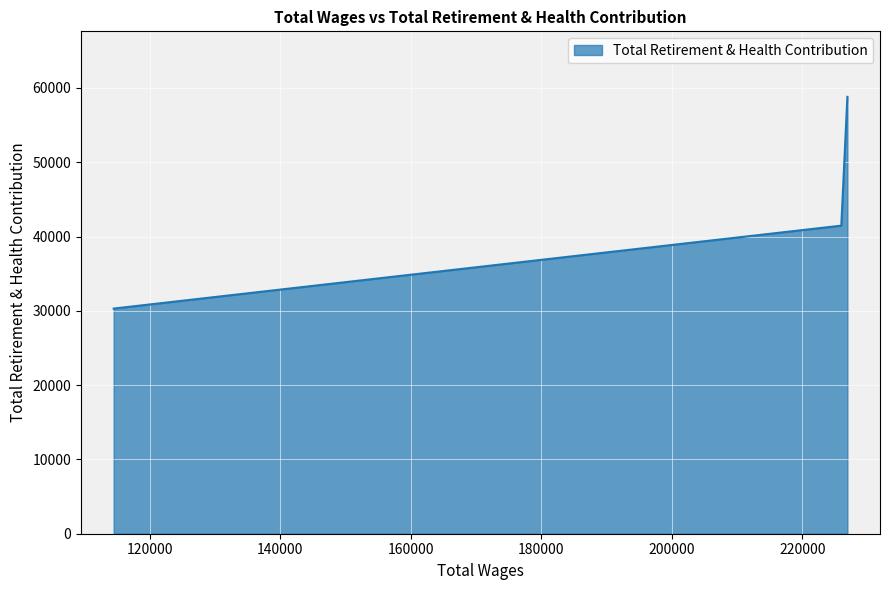

What is the difference between the maximum and second lowest values?

17335